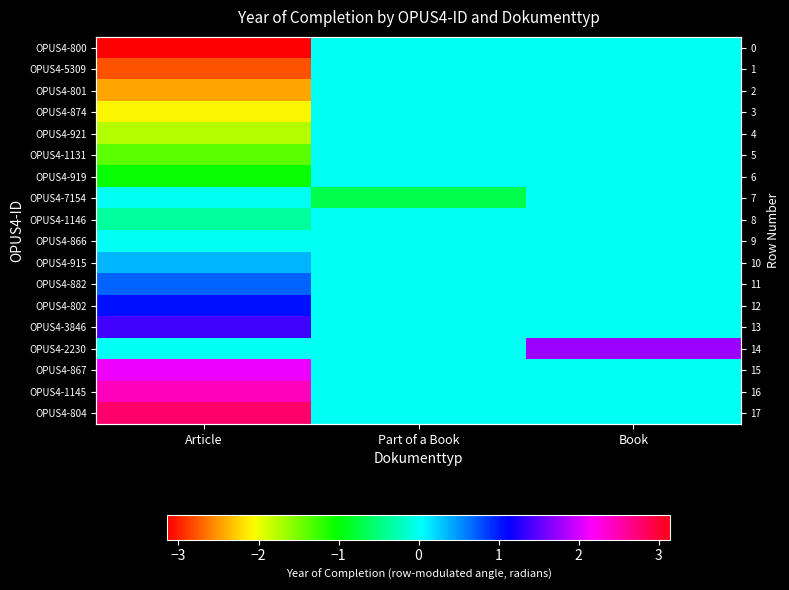

True or false: OPUS4-802 has a value of 1.4 at Article.

False